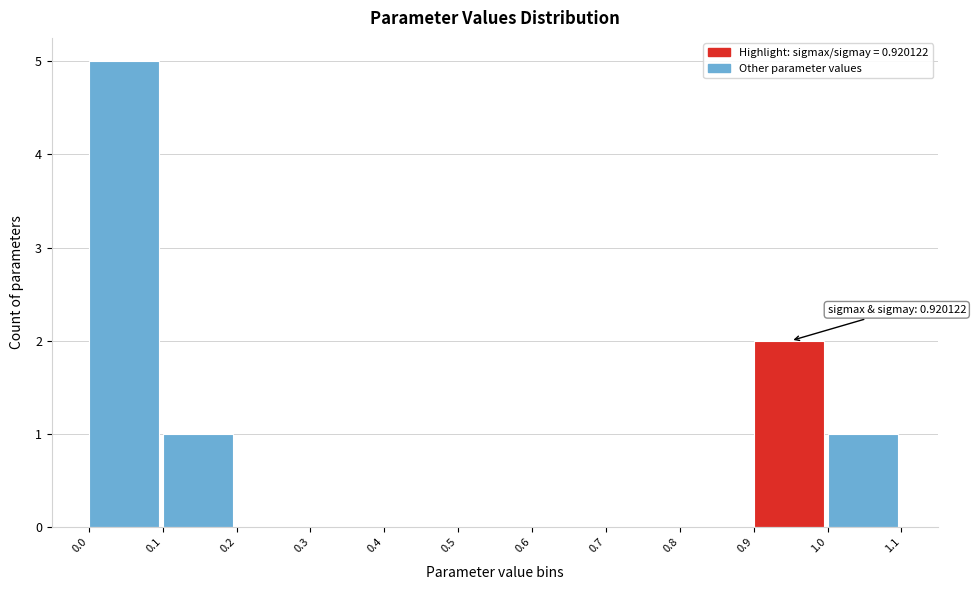

Which range on the x-axis has the tallest bar?

0.0 to 0.1